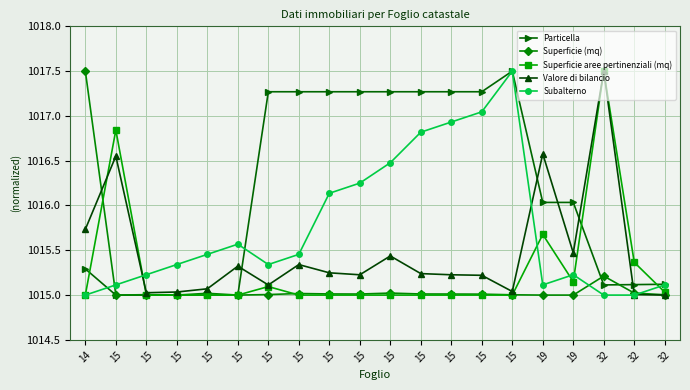

Rank the series by their maximum value, from highest to lowest.

Particella, Superficie (mq), Superficie aree pertinenziali (mq), Valore di bilancio, Subalterno